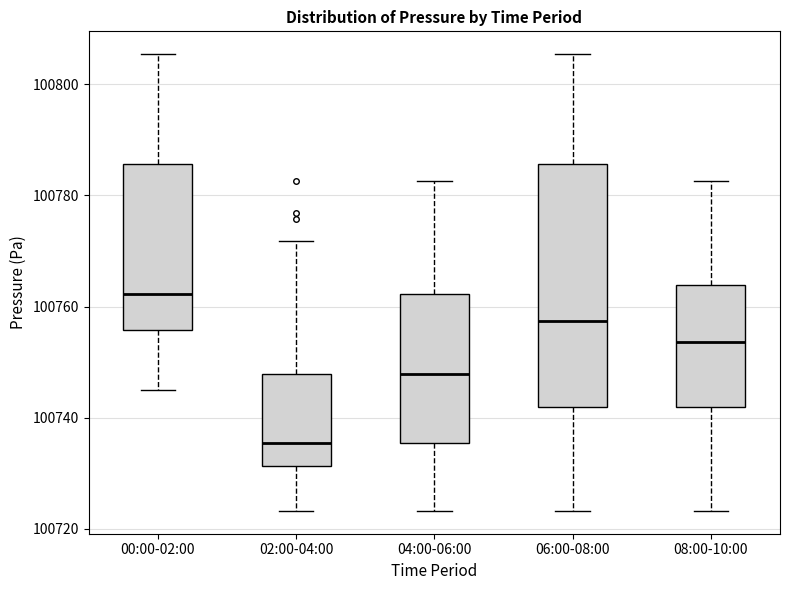

Which box's median line is the highest?

00:00-02:00